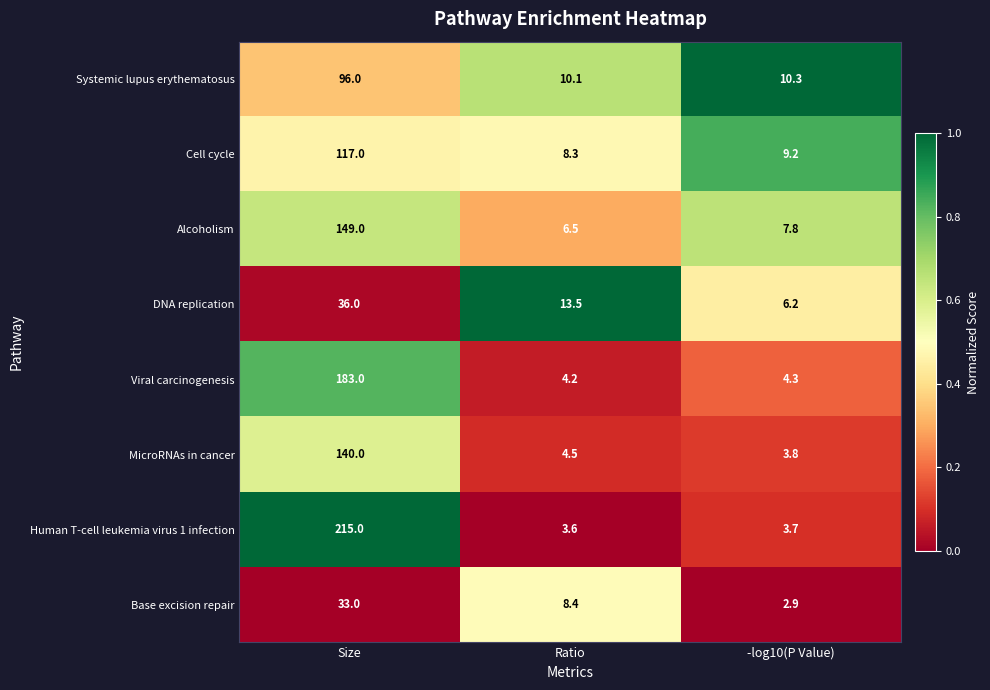

What is the average value of the MicroRNAs in cancer series?

49.4